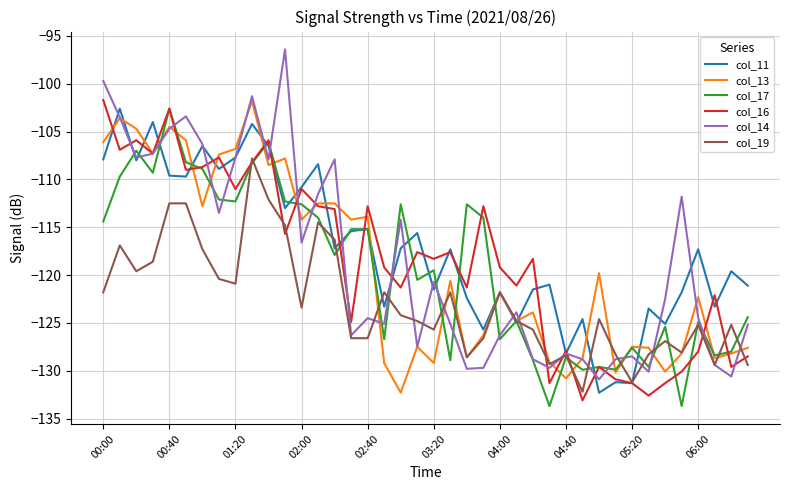

Which series has the largest total across all categories?

col_11